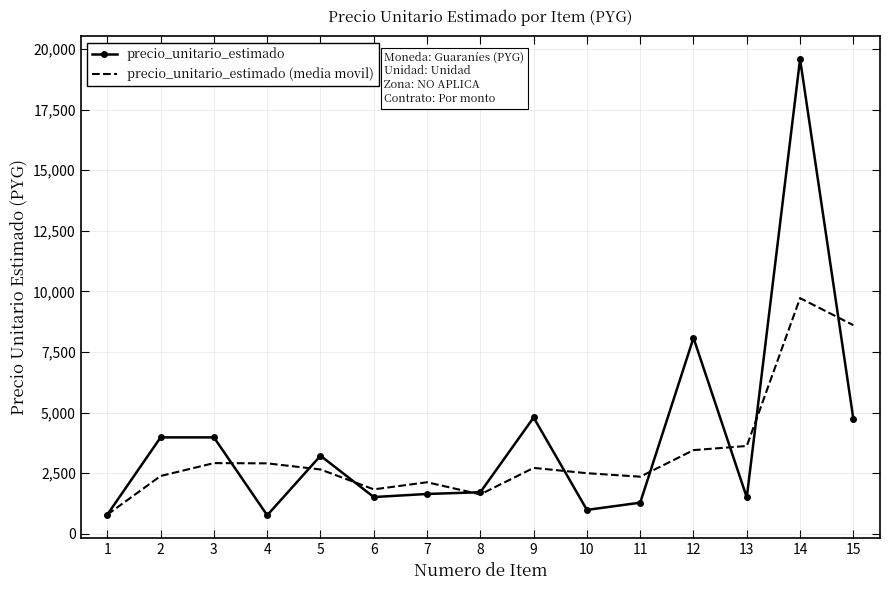

Which category has the highest value across all series?

14